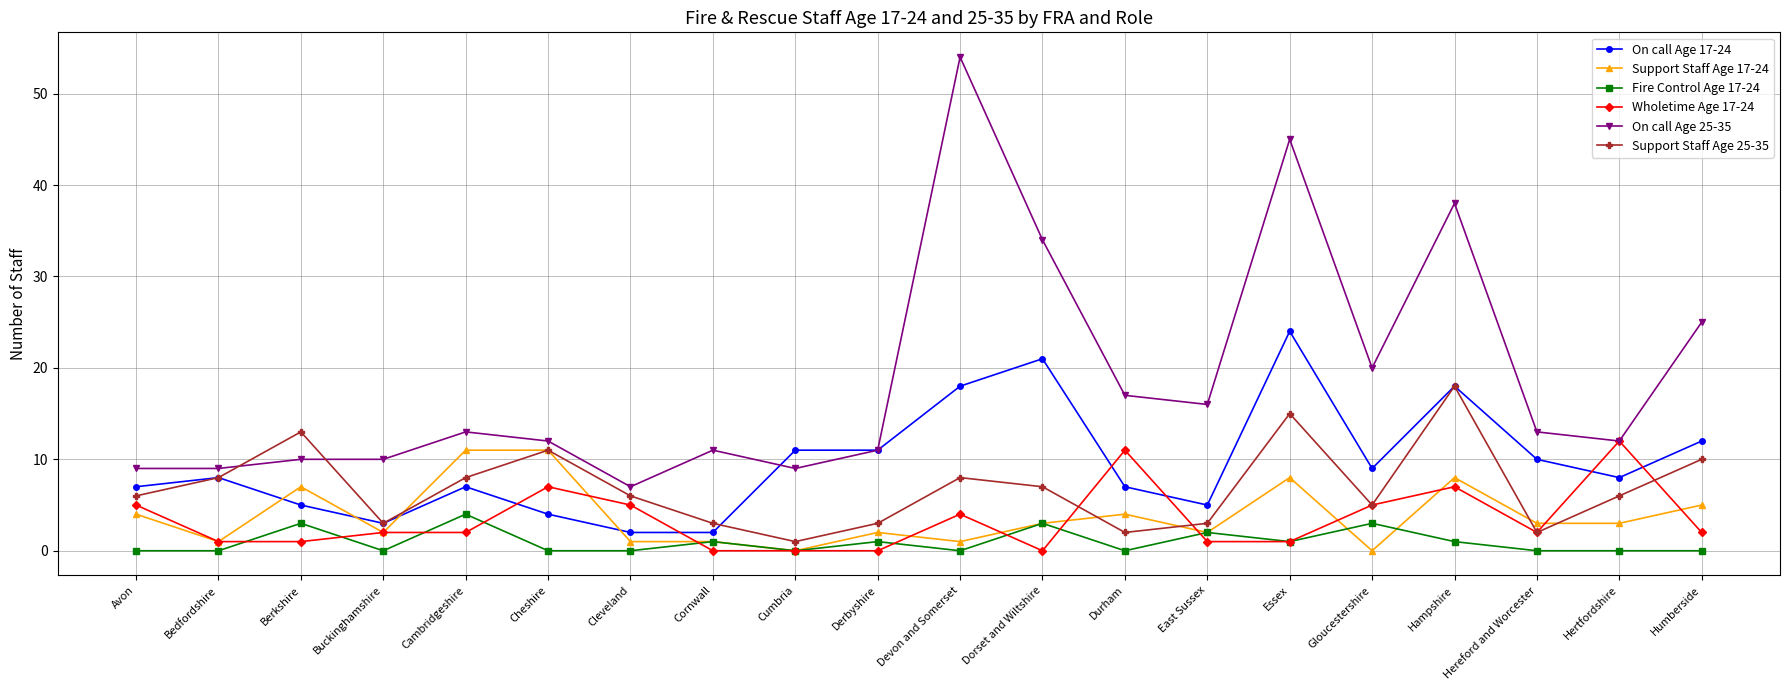

How many data points in On call Age 25-35 are less than 13?

10